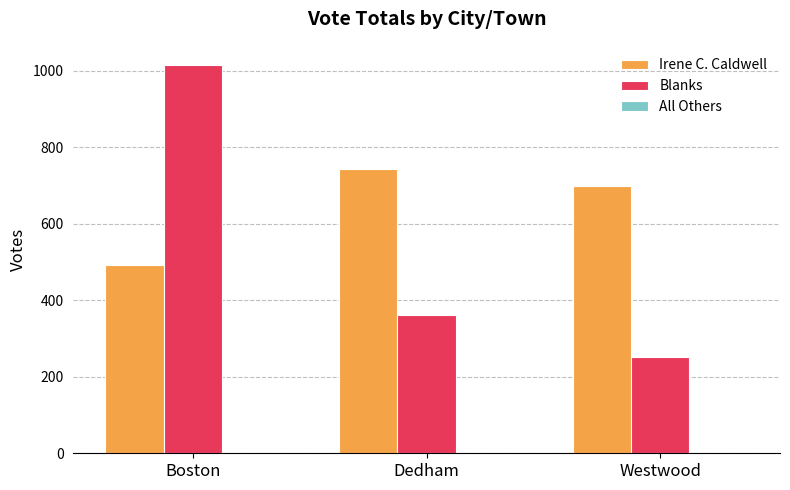

What is the label of the 1st bar from the right?

Westwood